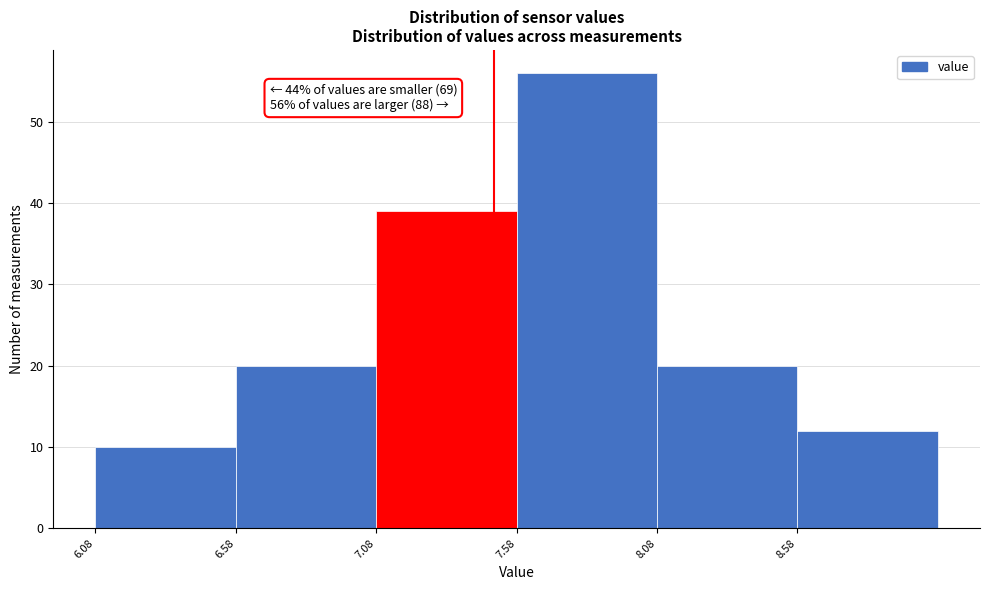

Which range on the x-axis has the tallest bar?

7.58 to 8.08